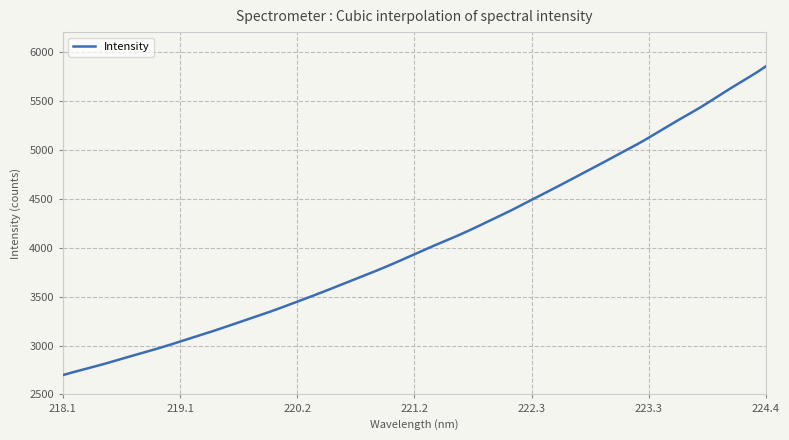

What is the greatest value displayed?

5851.5